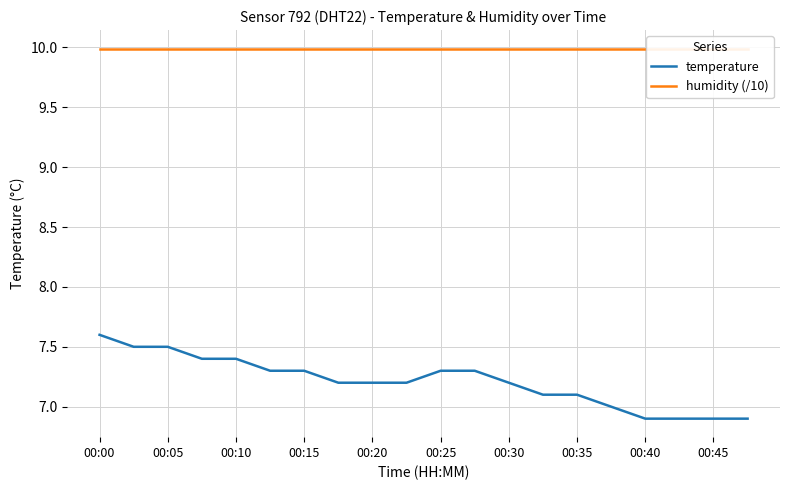

What is the difference between the maximum and minimum values in the temperature series?

0.7